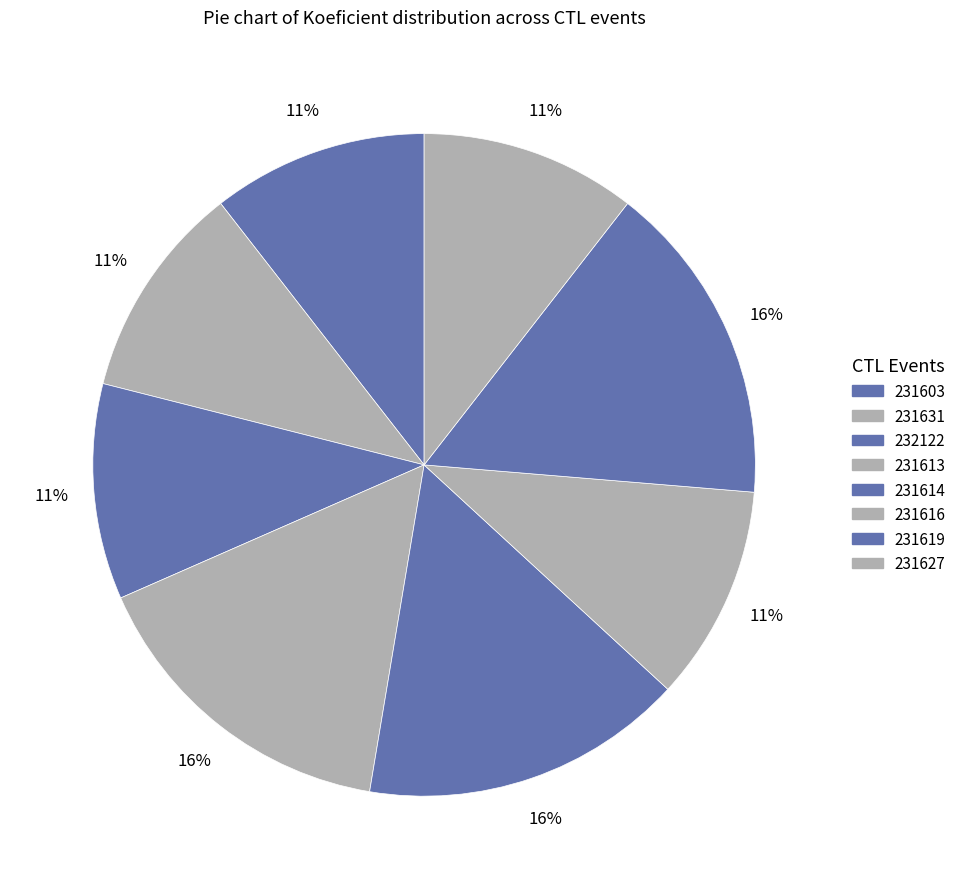

Is 231619 the majority of the pie?

No